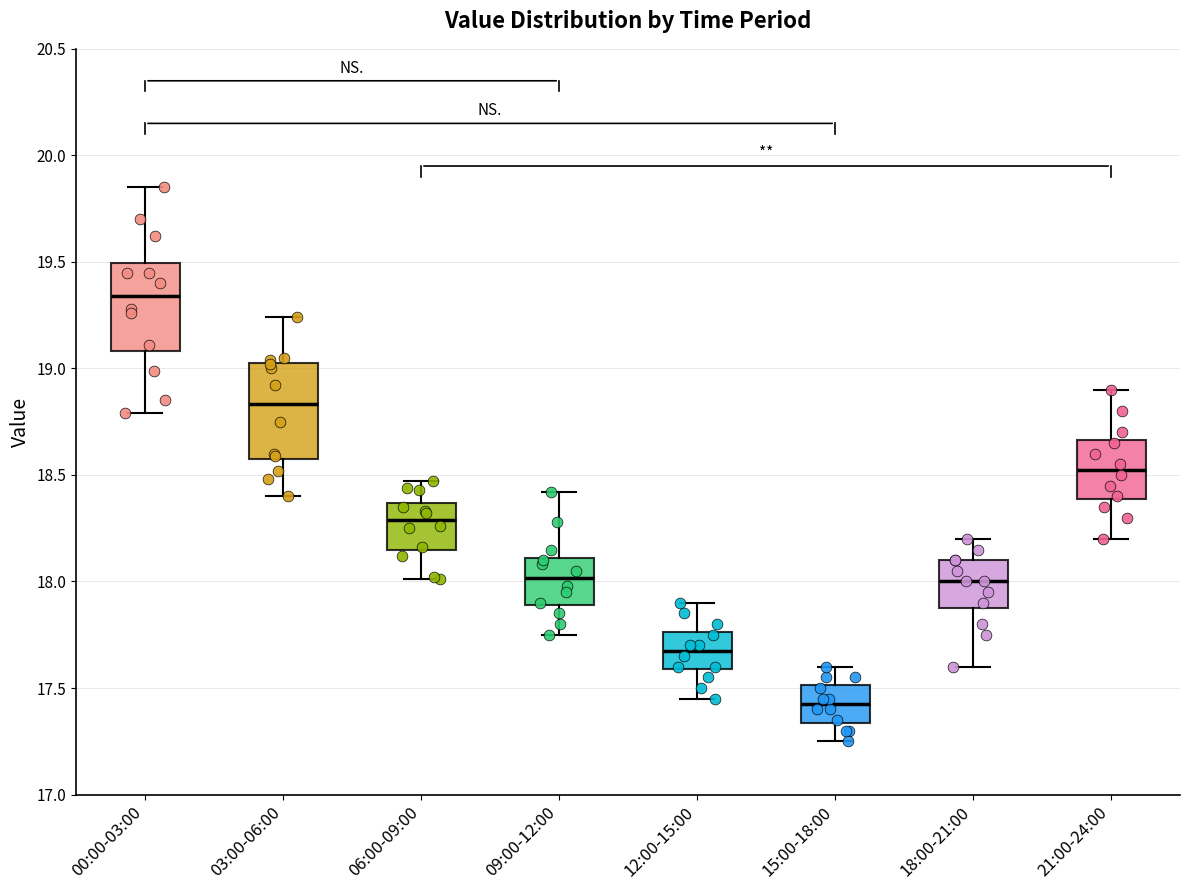

Reading left to right, transcribe this box plot: for each box, give where its median line is, the range the box spans, and where its two whiskers end, as read against the y-axis. The values are not printed on the chart, so give them approximately, as read against the axis.

00:00-03:00: median 19.35, box 19.10 to 19.50, whiskers 18.80 to 19.85
03:00-06:00: median 18.85, box 18.55 to 19.05, whiskers 18.40 to 19.25
06:00-09:00: median 18.30, box 18.15 to 18.35, whiskers 18.00 to 18.45
09:00-12:00: median 18.00, box 17.90 to 18.10, whiskers 17.75 to 18.40
12:00-15:00: median 17.70, box 17.60 to 17.75, whiskers 17.45 to 17.90
15:00-18:00: median 17.45, box 17.35 to 17.50, whiskers 17.25 to 17.60
18:00-21:00: median 18.00, box 17.90 to 18.10, whiskers 17.60 to 18.20
21:00-24:00: median 18.55, box 18.40 to 18.65, whiskers 18.20 to 18.90